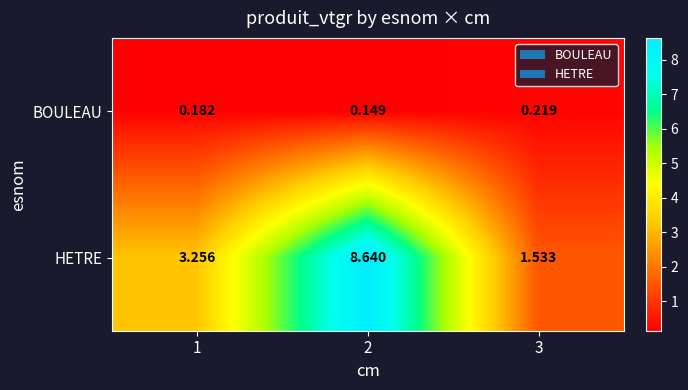

Rank the series by their maximum value, from highest to lowest.

HETRE, BOULEAU